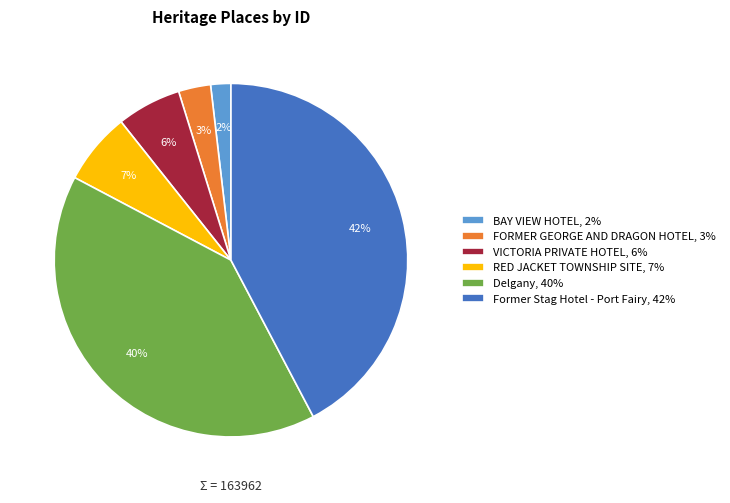

Count the number of slices in the pie.

6